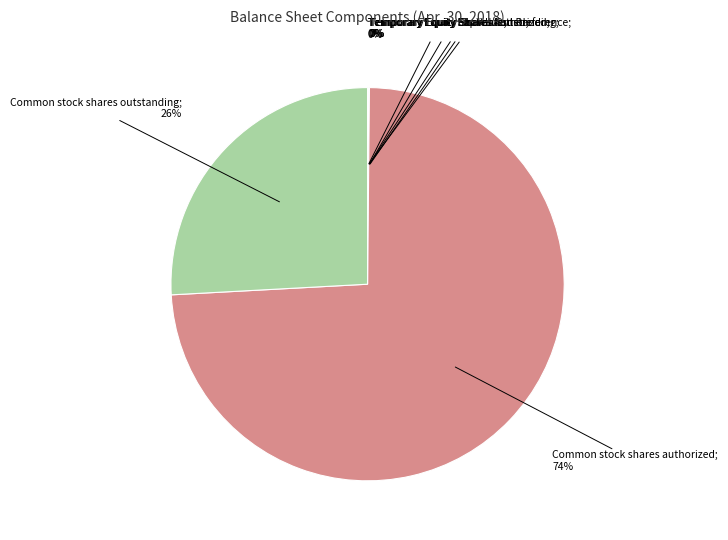

Is there a majority slice in this chart?

Yes